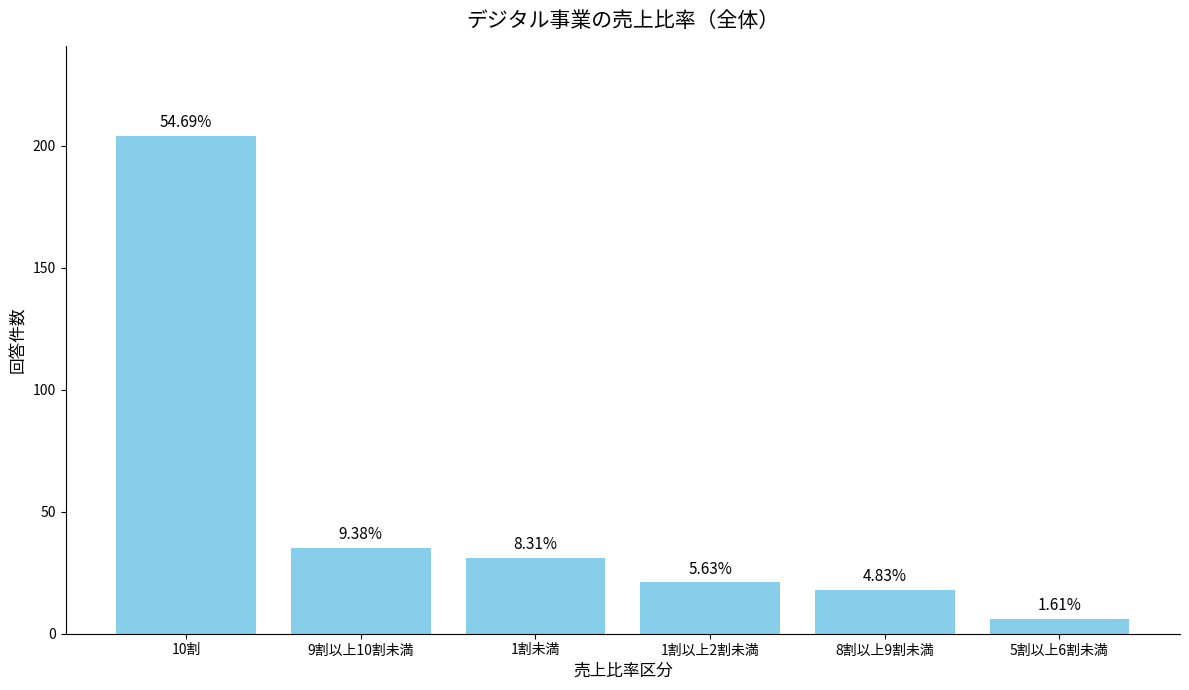

Reading left to right, what are all the values shown in this chart?

10割=204	9割以上10割未満=35	1割未満=31	1割以上2割未満=21	8割以上9割未満=18	5割以上6割未満=6